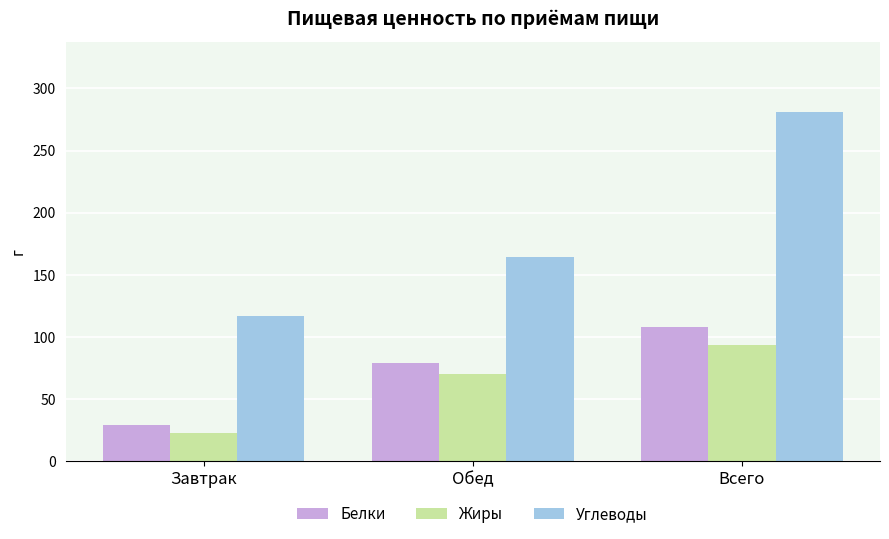

At which category is the sum across all series the highest?

Всего